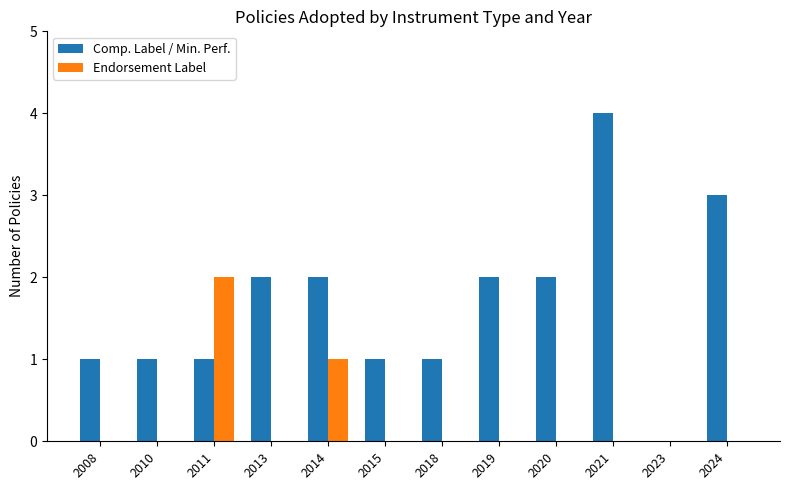

Count the Comp. Label / Min. Perf. values in the range 1 to 2.

9